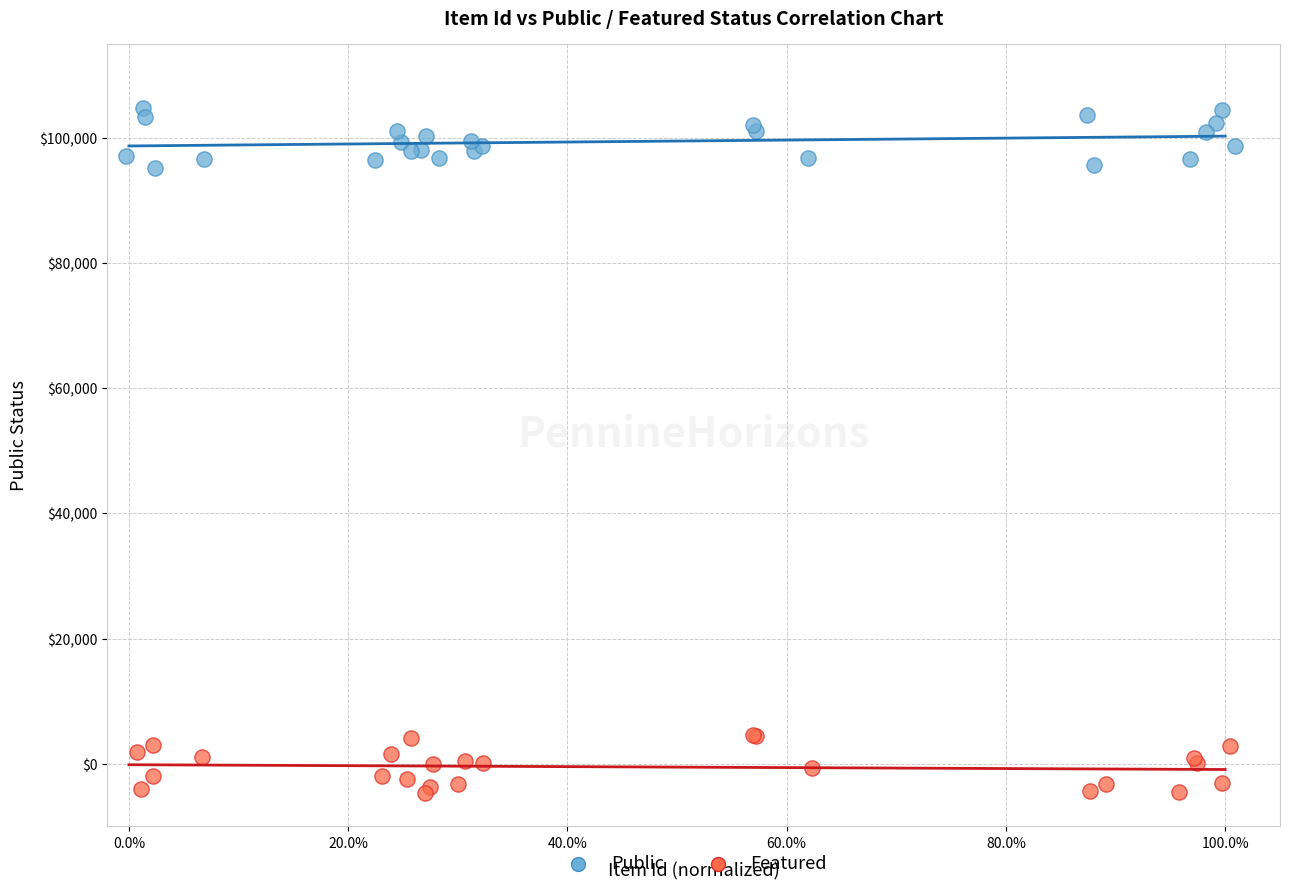

Which series contains the highest Y value?

Public